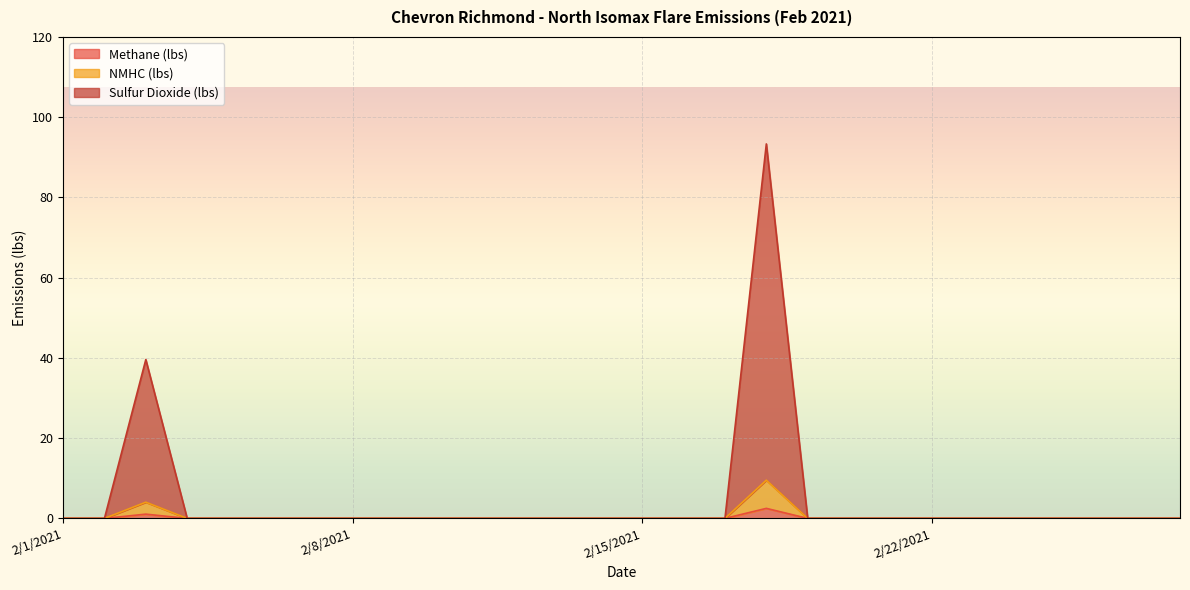

What is the maximum value shown in the chart?

93.3